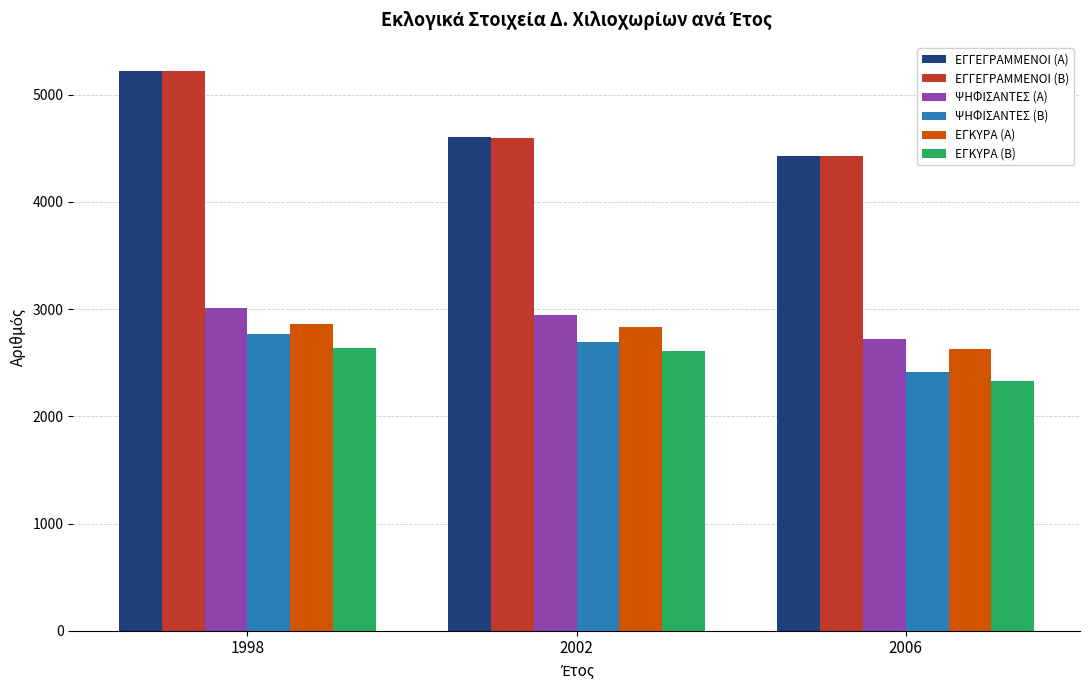

What is the difference between the maximum and minimum values in the ΨΗΦΙΣΑΝΤΕΣ (Β) series?

357